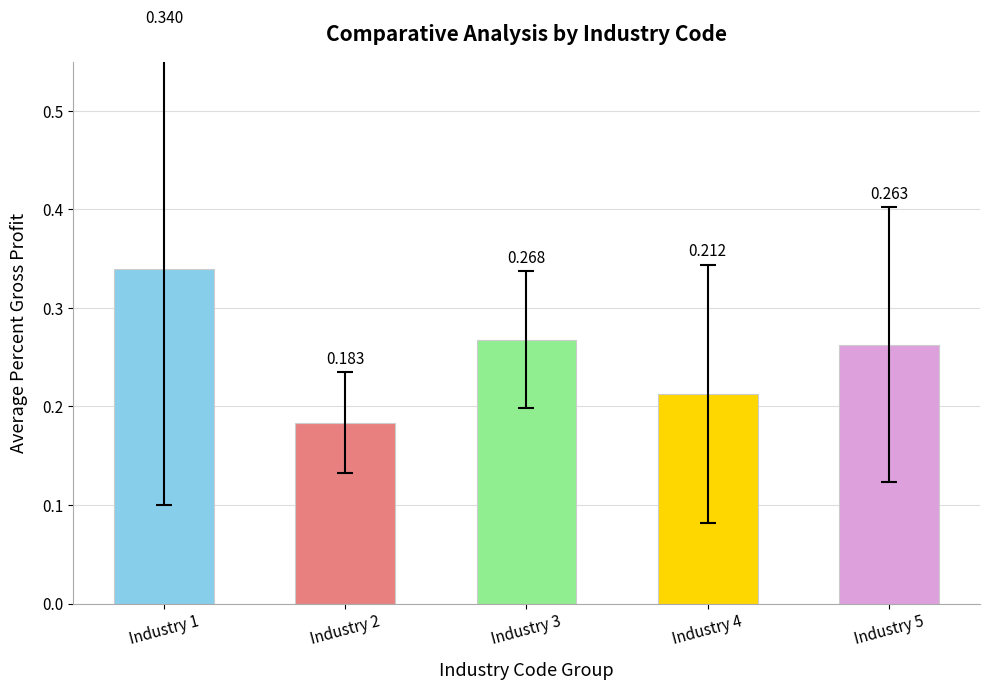

How many categories are shown in the chart?

5